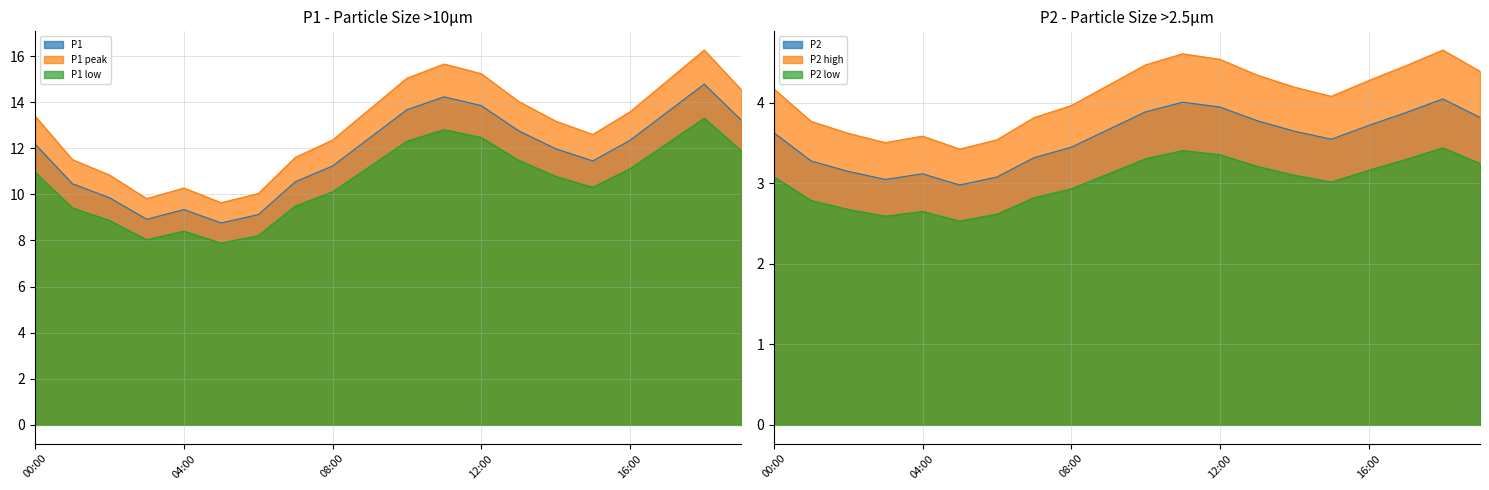

Which series has the largest total across all categories?

P1